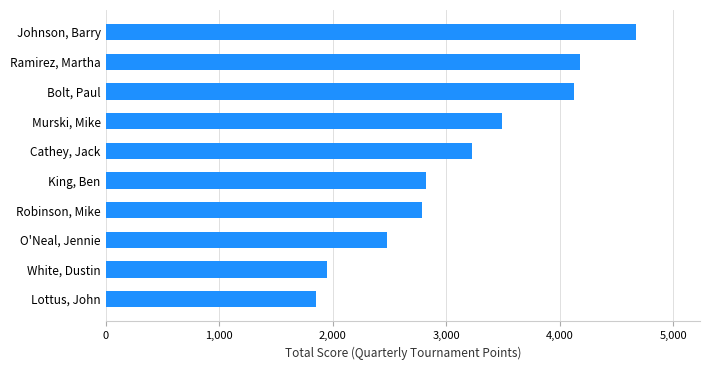

Reading bottom to top, what are all the values shown in this chart?

Lottus, John=1850	White, Dustin=1950	O'Neal, Jennie=2480	Robinson, Mike=2785	King, Ben=2825	Cathey, Jack=3225	Murski, Mike=3490	Bolt, Paul=4125	Ramirez, Martha=4175	Johnson, Barry=4675